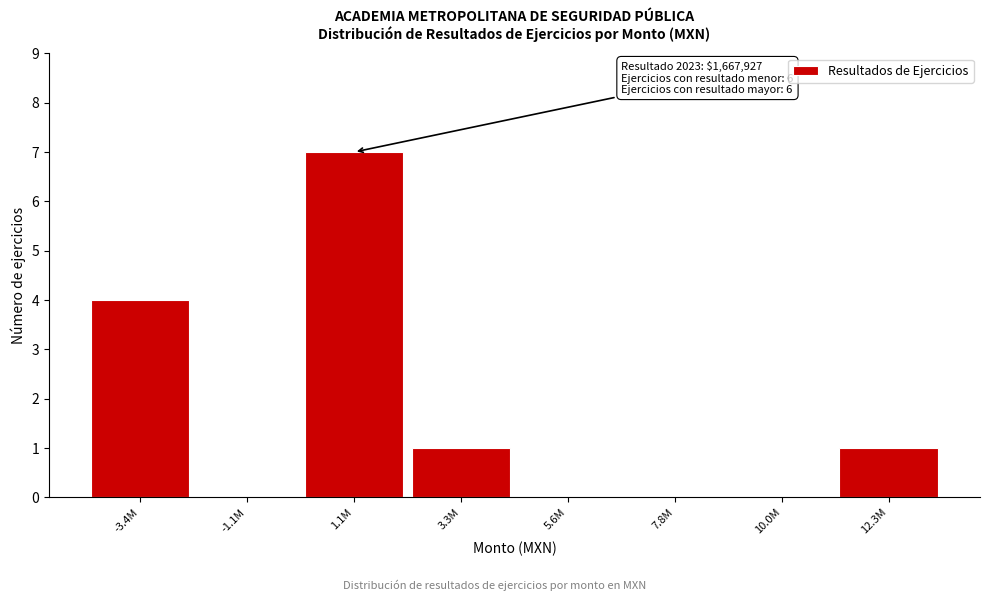

Reading left to right, extract all data points from this chart.

-3.4M=4	-1.1M=0	1.1M=7	3.3M=1	5.6M=0	7.8M=0	10.0M=0	12.3M=1